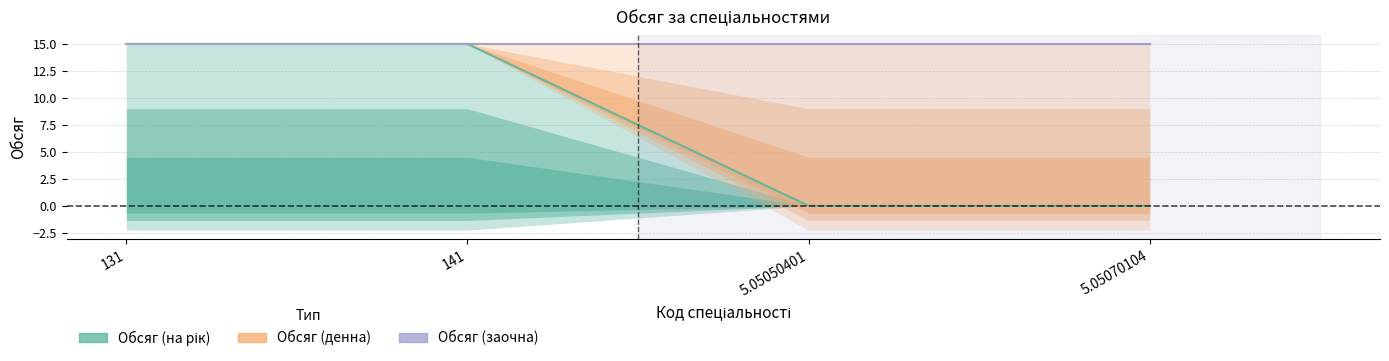

True or false: Обсяг (заочна) and Обсяг (денна) intersect in this chart.

False